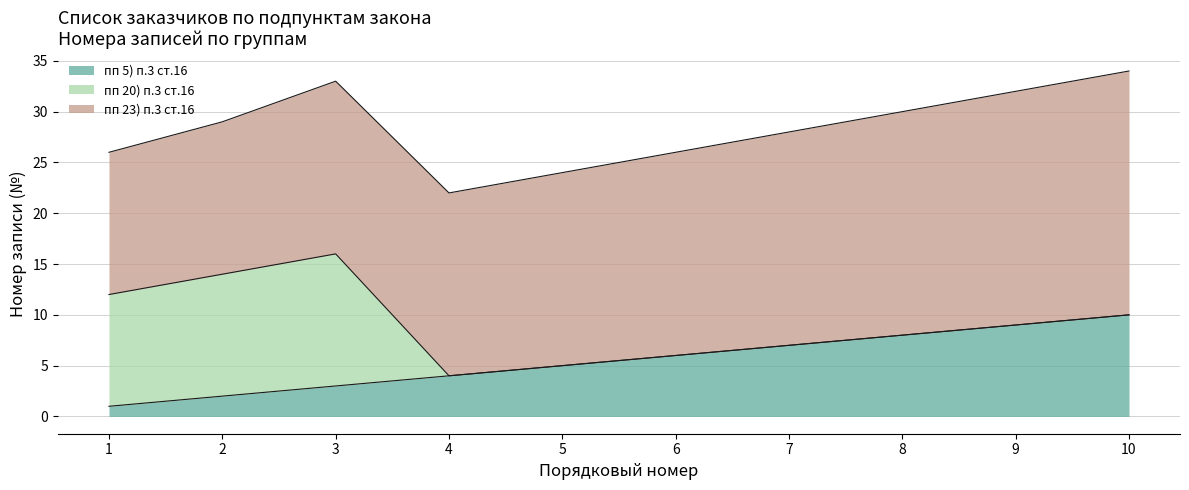

Reading left to right, extract all data points from this chart.

пп 5) п.3 ст.16: 1	2	3	4	5	6	7	8	9	10
пп 20) п.3 ст.16: 11	12	13	0	0	0	0	0	0	0
пп 23) п.3 ст.16: 14	15	17	18	19	20	21	22	23	24